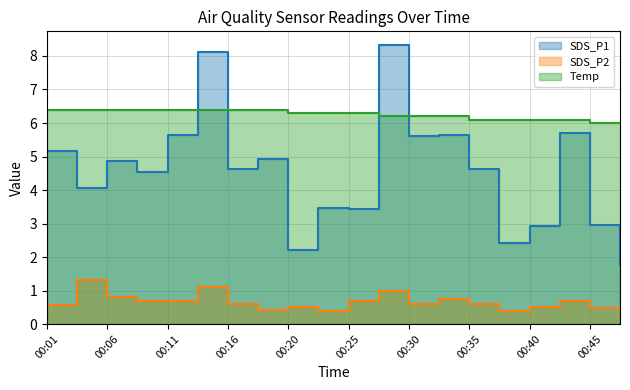

True or false: SDS_P2 and Temp cross at least once.

False